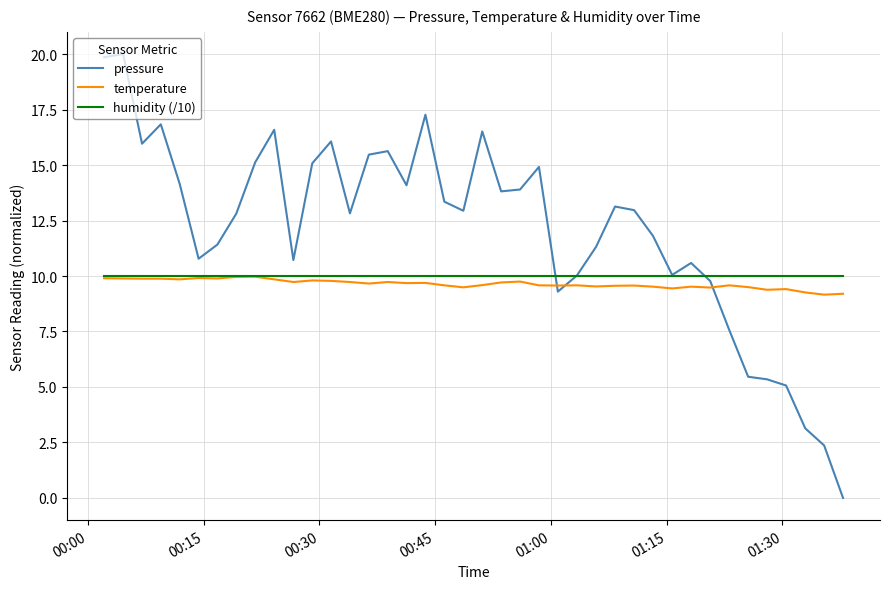

Which series has the largest total across all categories?

pressure